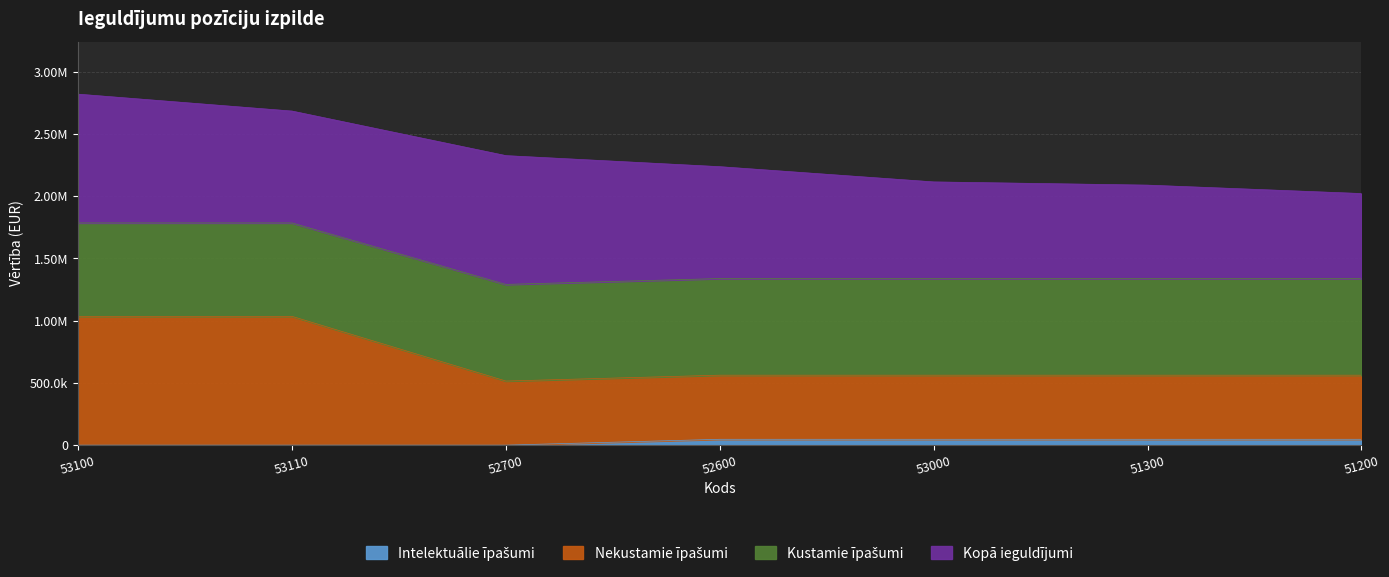

At which label does Nekustamie īpašumi first exceed 561930?

53100